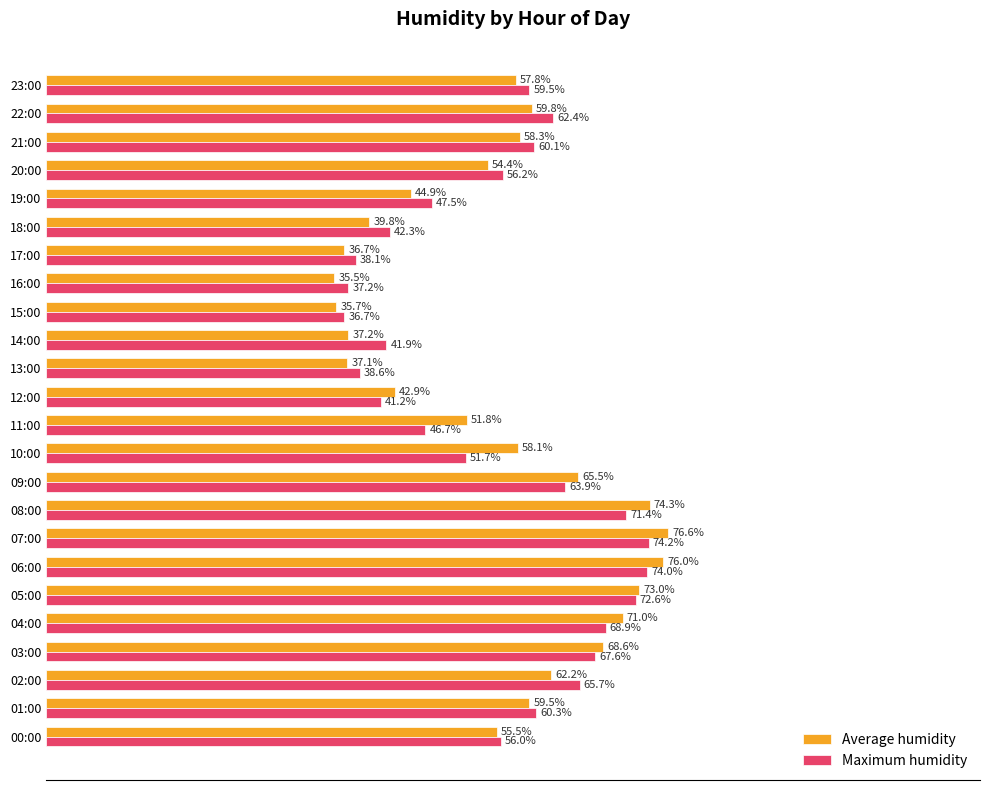

Rank the series by their average value, from lowest to highest.

Average humidity, Maximum humidity